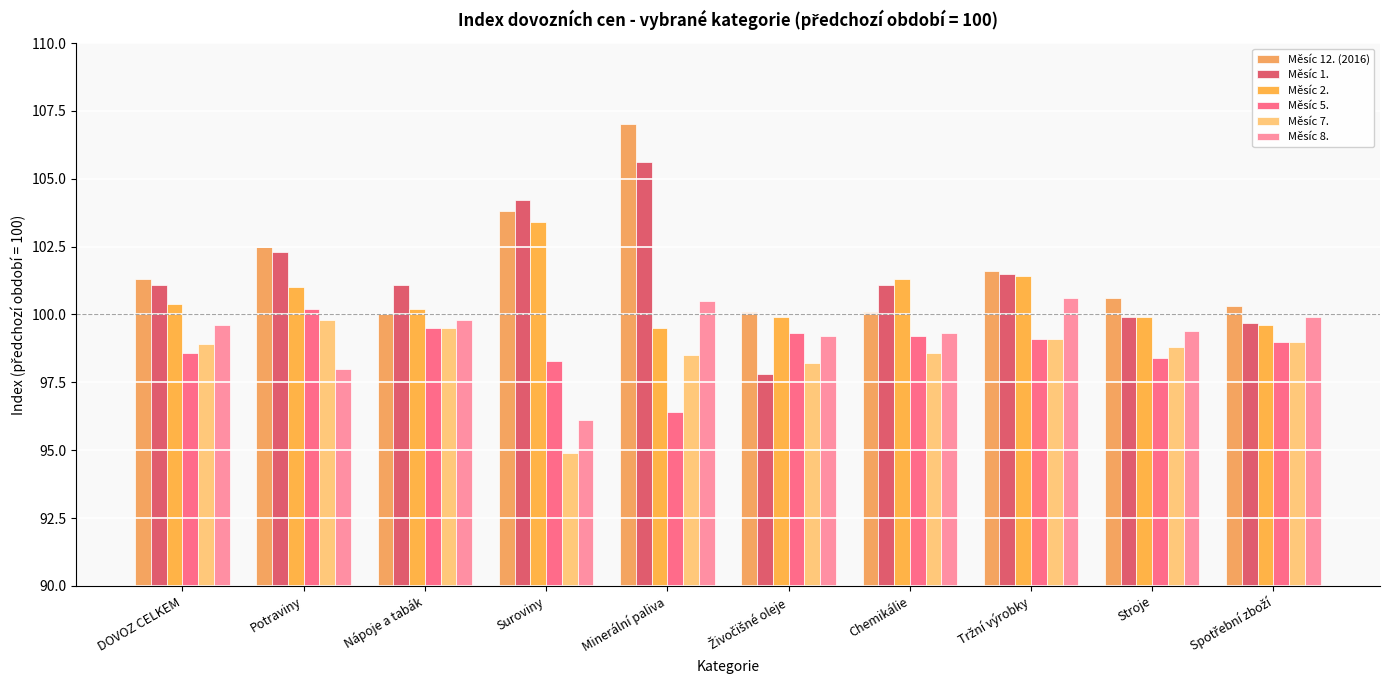

Between DOVOZ CELKEM and Potraviny, which series saw the biggest shift?

Měsíc 5.